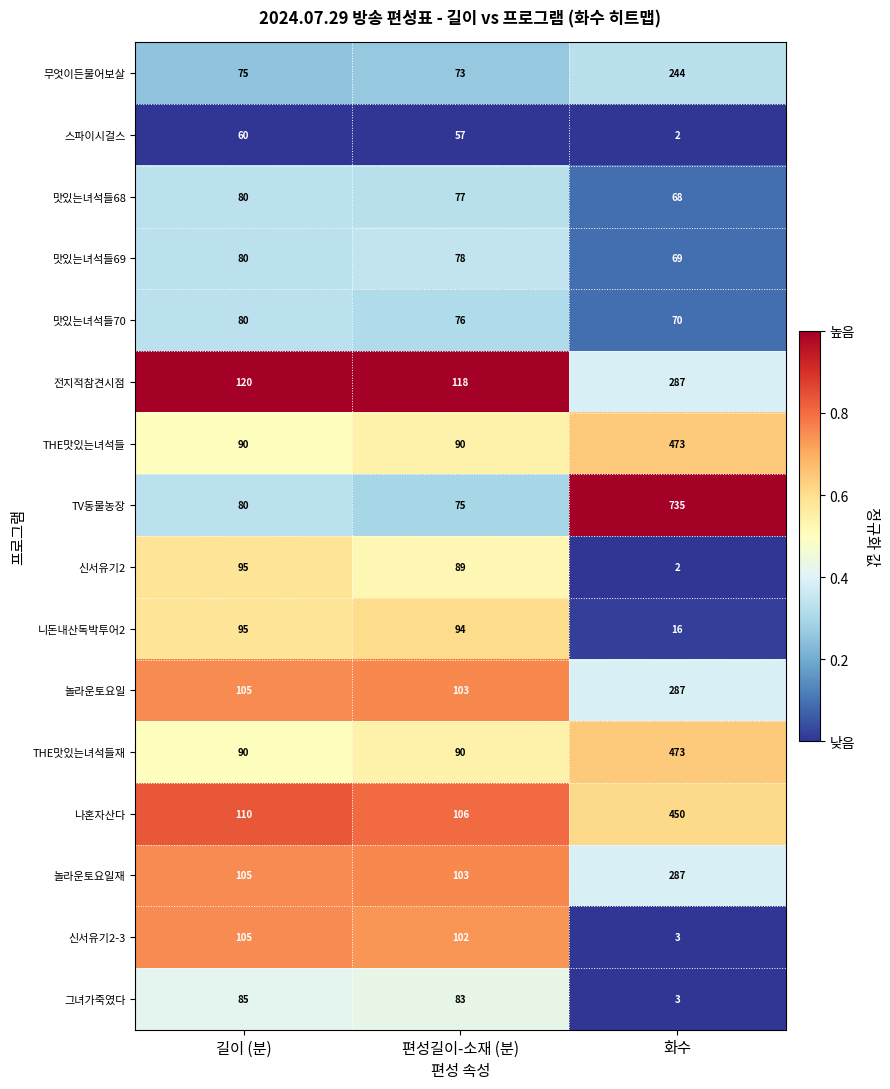

Where is 스파이시걸스 nearest to the value 31?

편성길이-소재 (분)